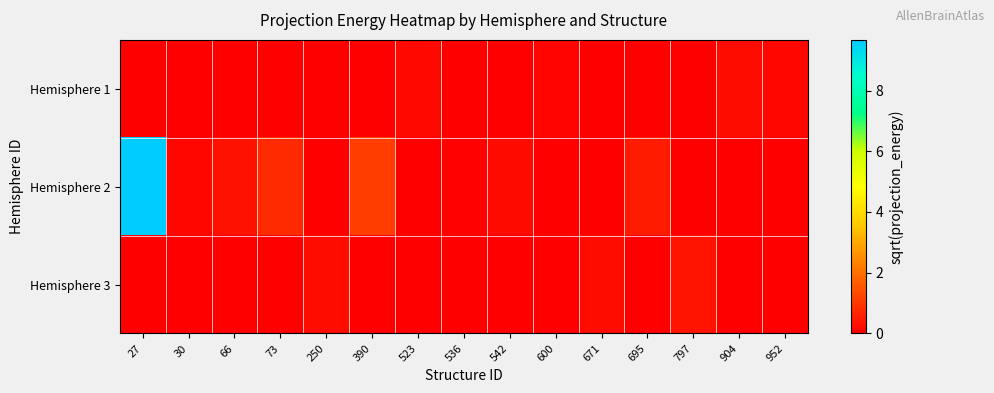

Reading left to right, list all the values displayed in this chart.

Hemisphere 1: 27=0.0	30=0.0	66=0.0	73=0.0	250=0.0	390=0.0	523=0.2	536=0.0	542=0.0	600=0.1	671=0.0	695=0.0	797=0.0	904=0.2	952=0.1
Hemisphere 2: 27=9.7	30=0.1	66=0.3	73=0.8	250=0.0	390=1.1	523=0.0	536=0.1	542=0.2	600=0.0	671=0.0	695=0.5	797=0.0	904=0.0	952=0.0
Hemisphere 3: 27=0.0	30=0.0	66=0.0	73=0.0	250=0.3	390=0.0	523=0.0	536=0.0	542=0.0	600=0.0	671=0.2	695=0.0	797=0.3	904=0.0	952=0.0